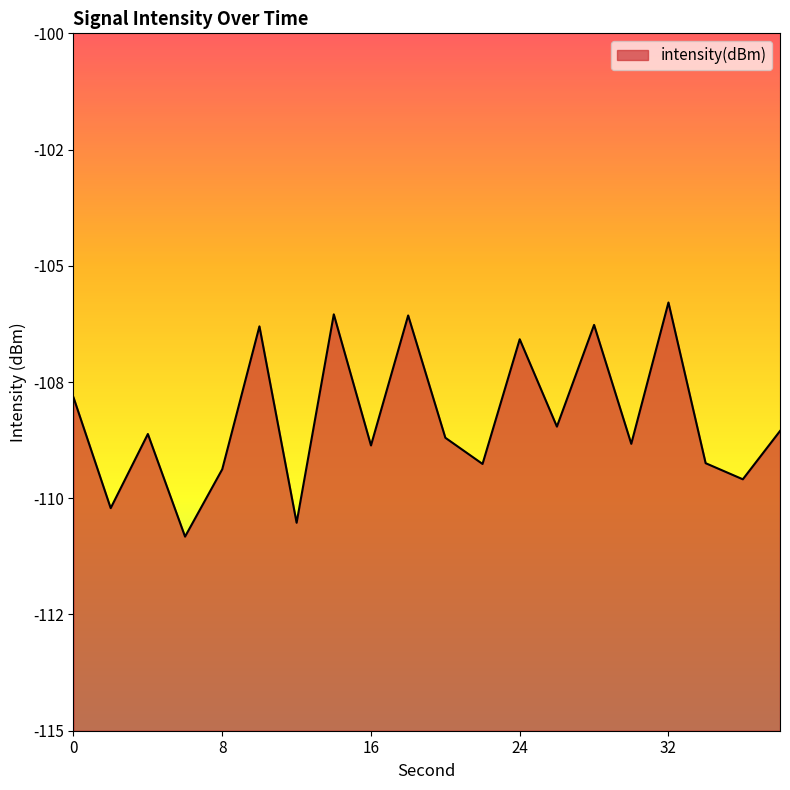

Reading left to right, list all the values displayed in this chart.

-107.8	-110.2	-108.6	-110.8	-109.4	-106.3	-110.5	-106.0	-108.9	-106.1	-108.7	-109.3	-106.6	-108.5	-106.3	-108.8	-105.8	-109.2	-109.6	-108.6